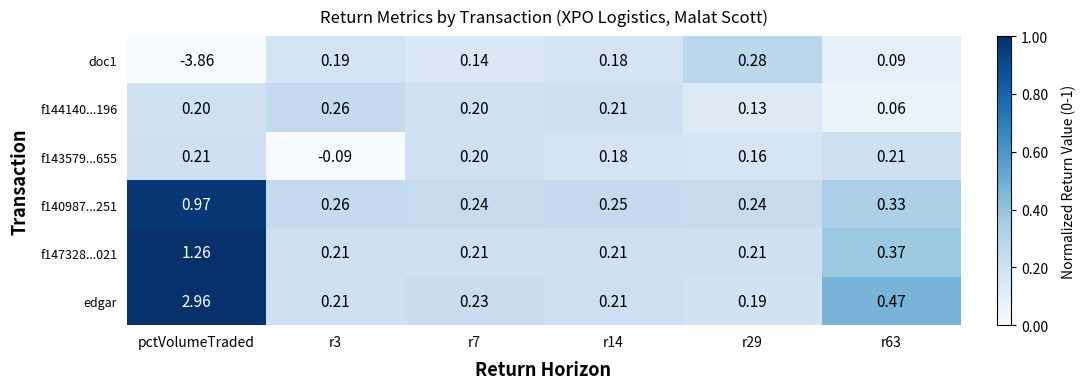

Which label corresponds to the largest value in the chart?

pctVolumeTraded